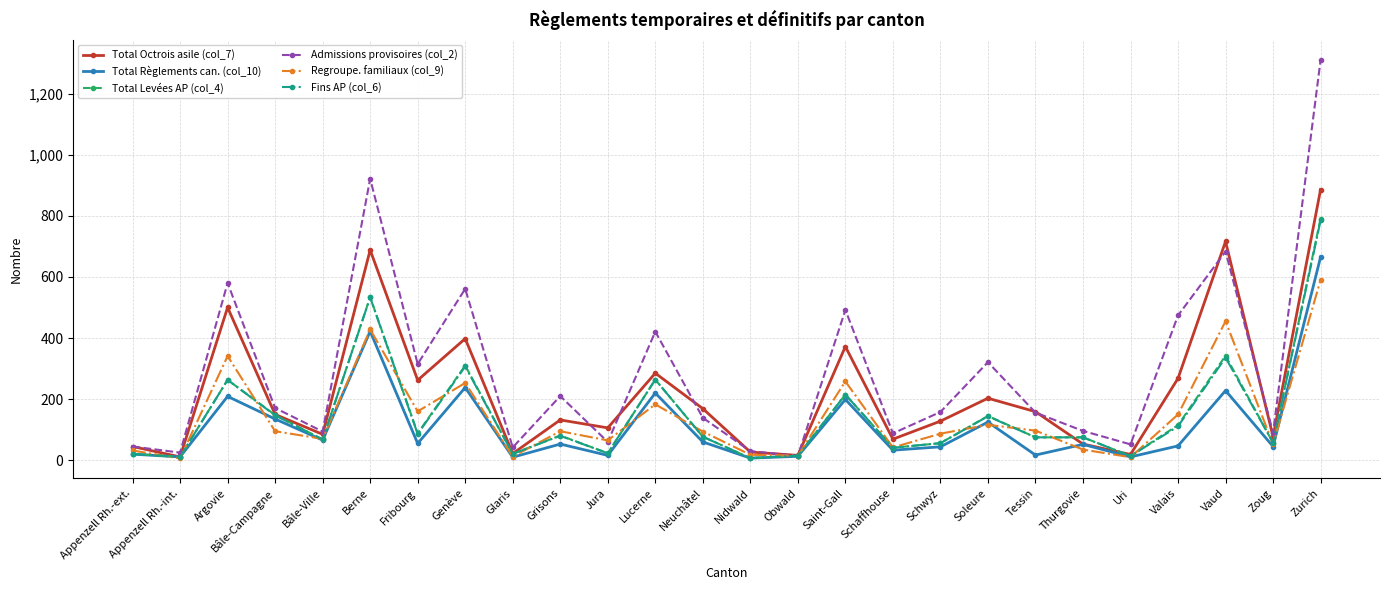

Does the chart have visible grid lines?

Yes